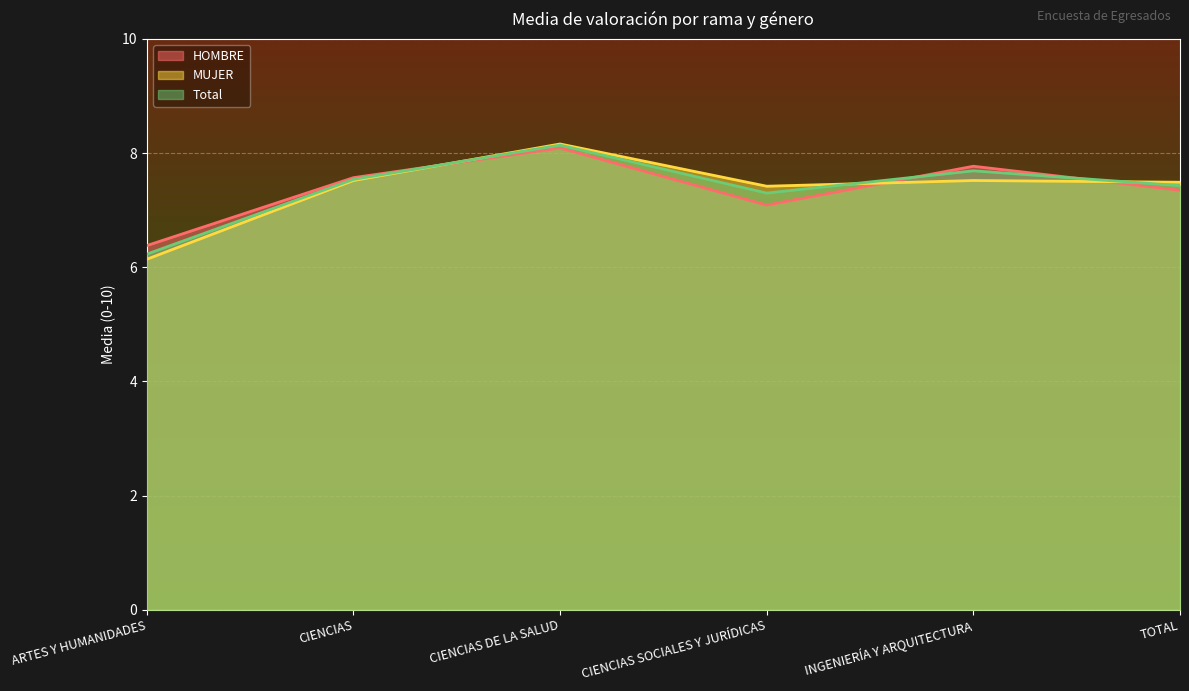

At which label is Total closest to 7?

CIENCIAS SOCIALES Y JURÍDICAS